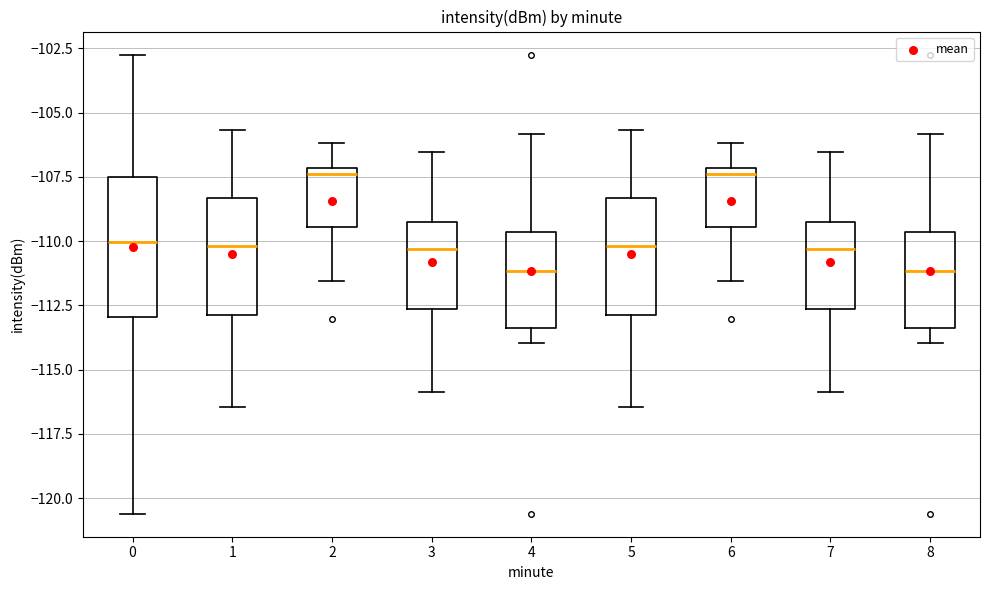

Which box is the tallest, from its lower edge to its upper edge?

0